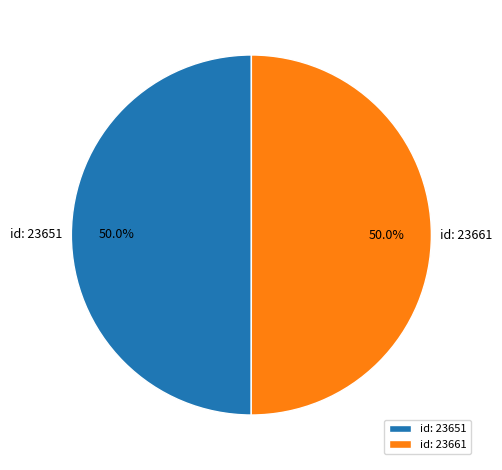

Approximately how many times larger is the value at id: 23661 compared to id: 23651?

1.0